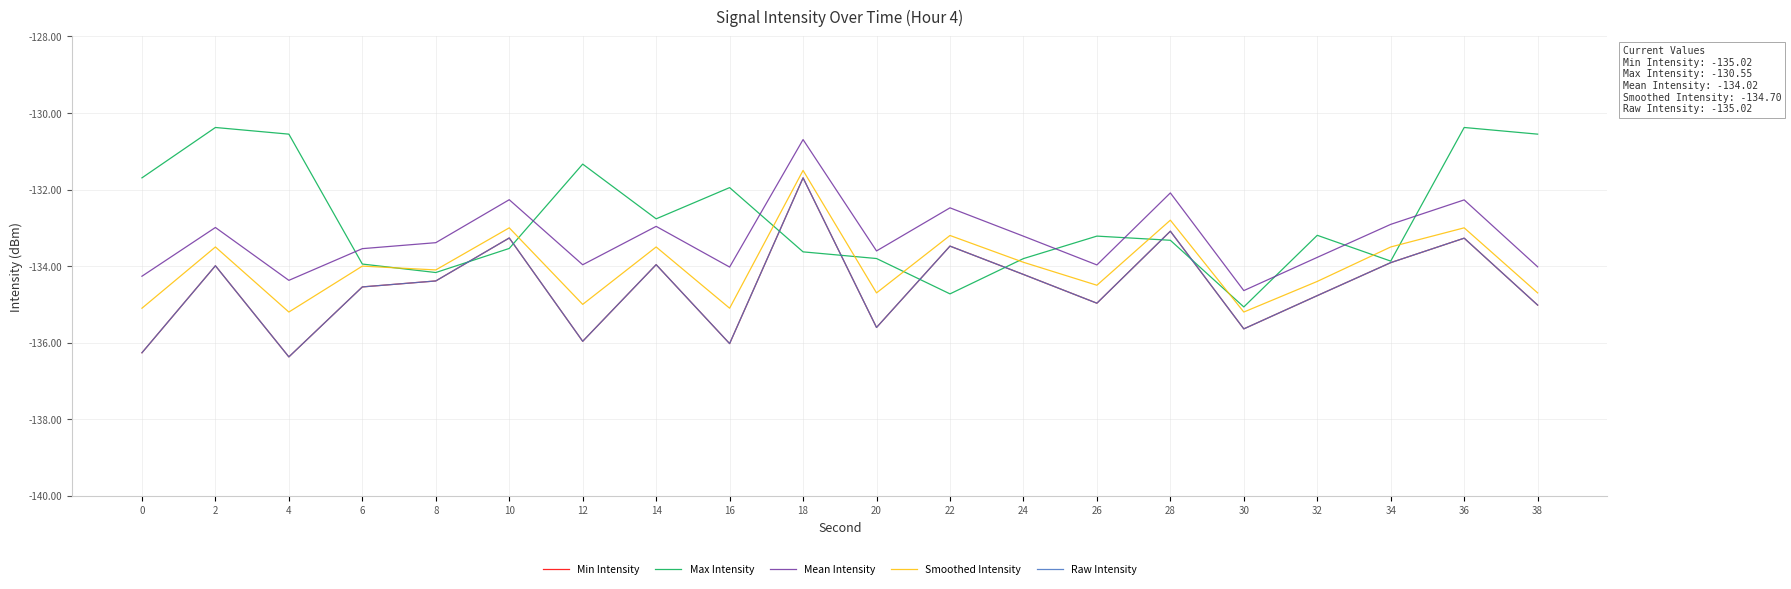

Does the chart have visible grid lines?

Yes